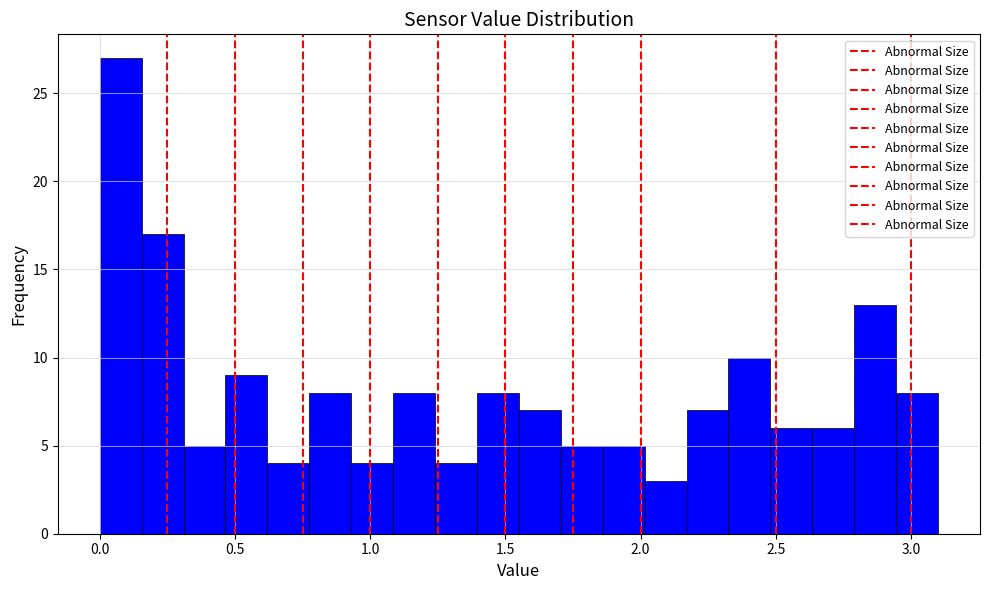

Read against the x-axis, roughly where is the centre of the tallest bar?

0.10